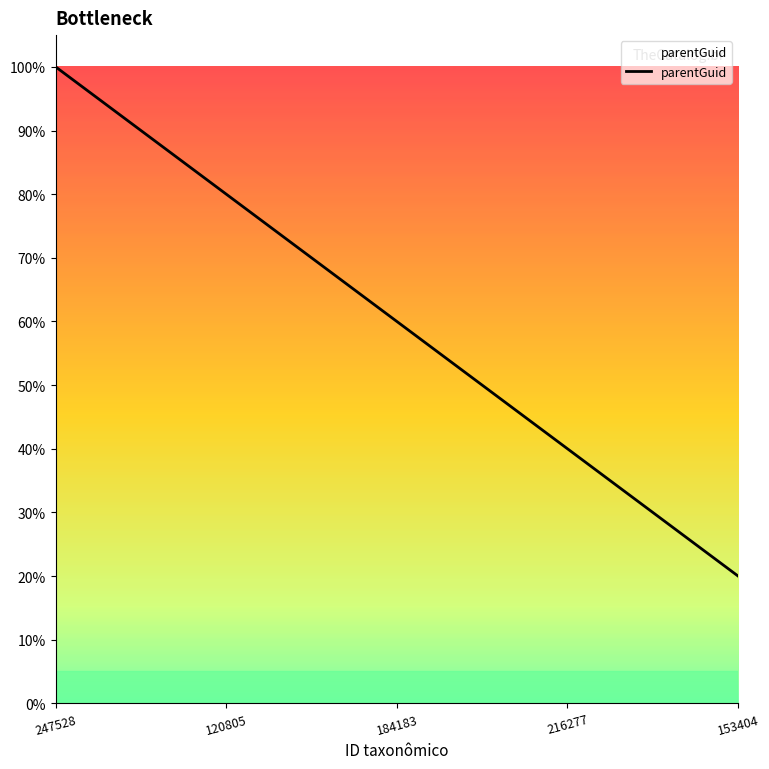

What is the smallest value displayed?

20